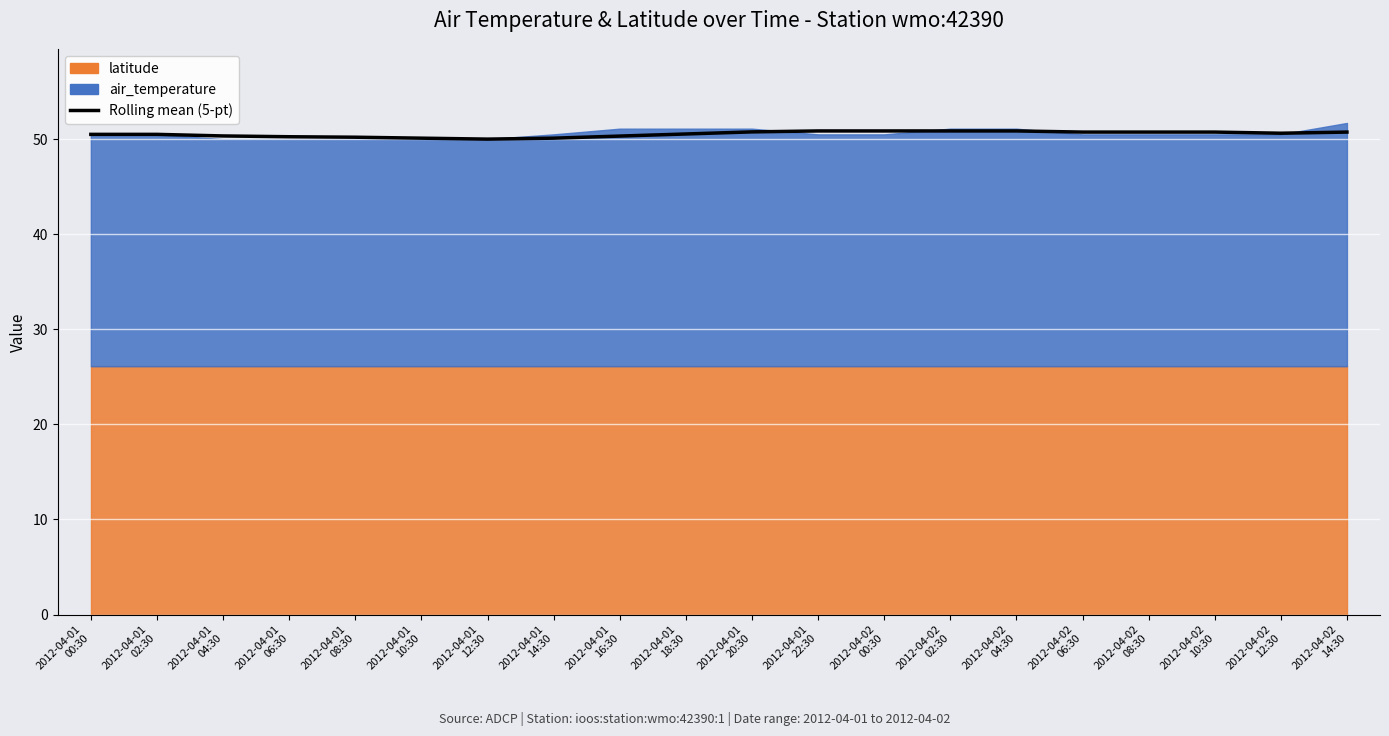

Between 2012-04-01
04:30 and 2012-04-02
14:30, which is larger?

2012-04-02
14:30